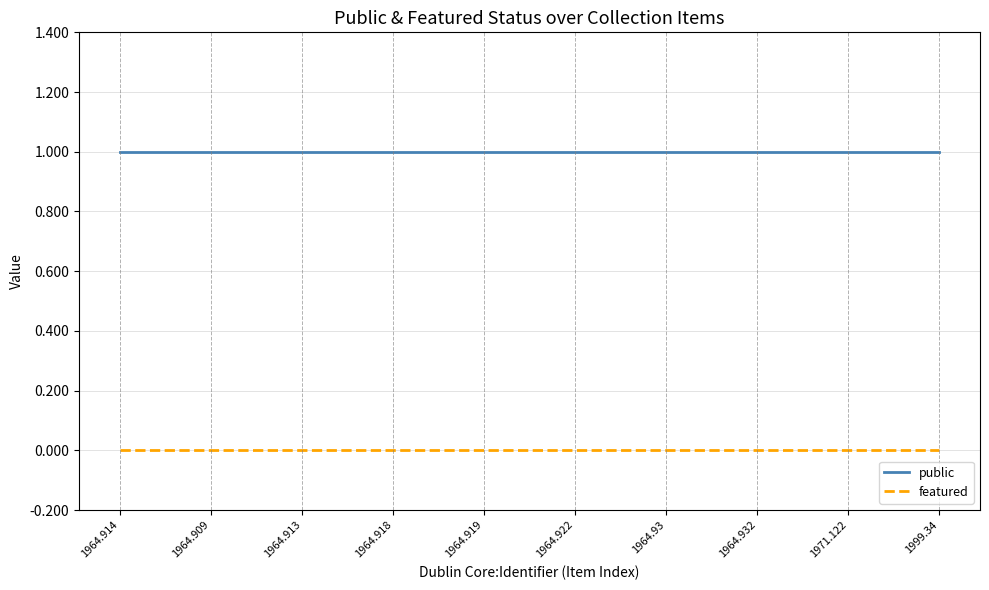

List the series in order of their overall mean, highest first.

public, featured